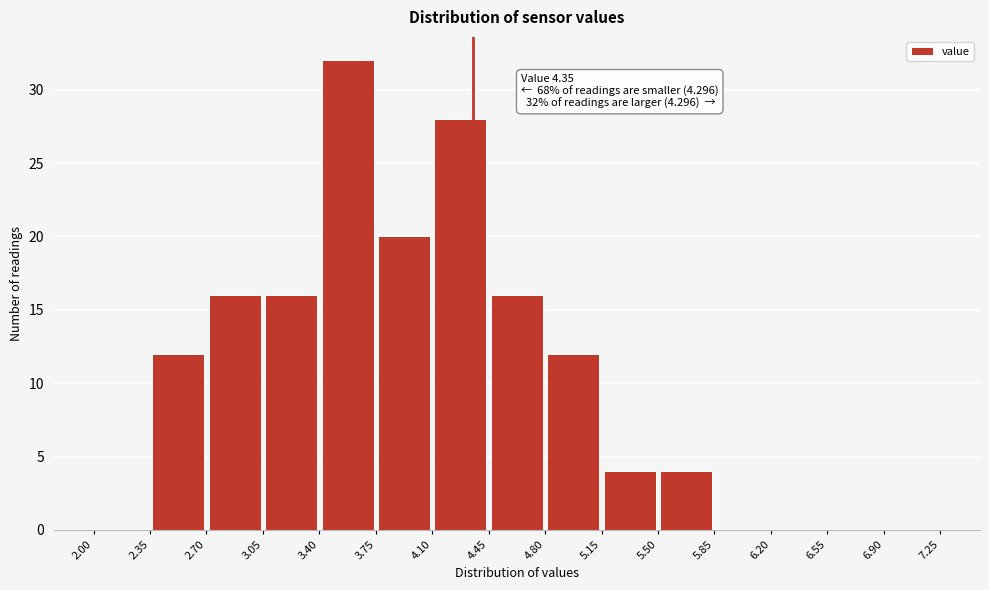

Which range on the x-axis has the tallest bar?

3.40 to 3.75